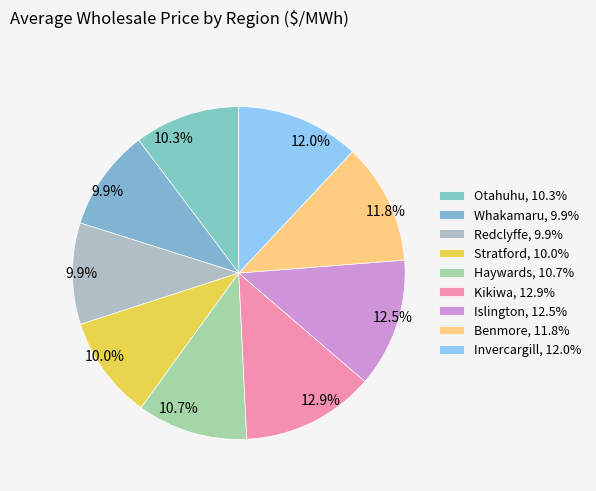

Combined, do Otahuhu and Benmore account for over 50%?

No